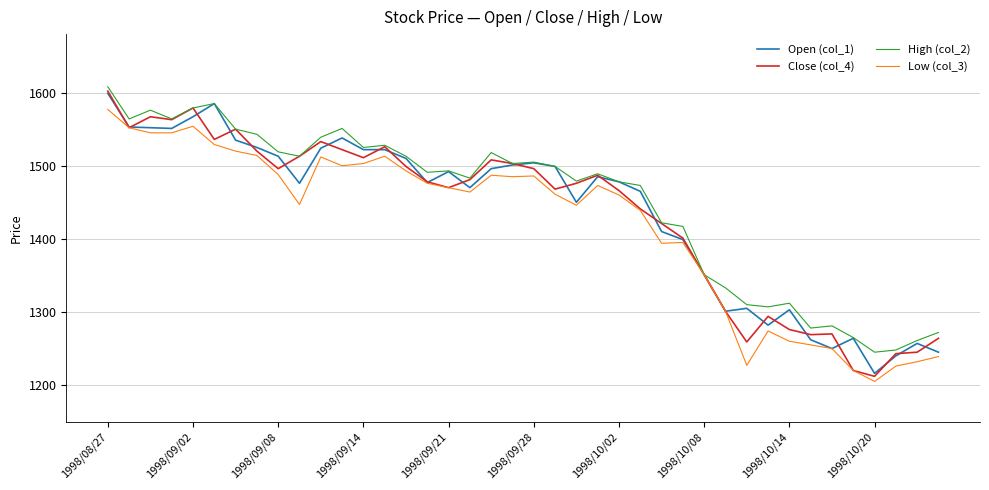

What is the sum of all Open (col_1) values?

57474